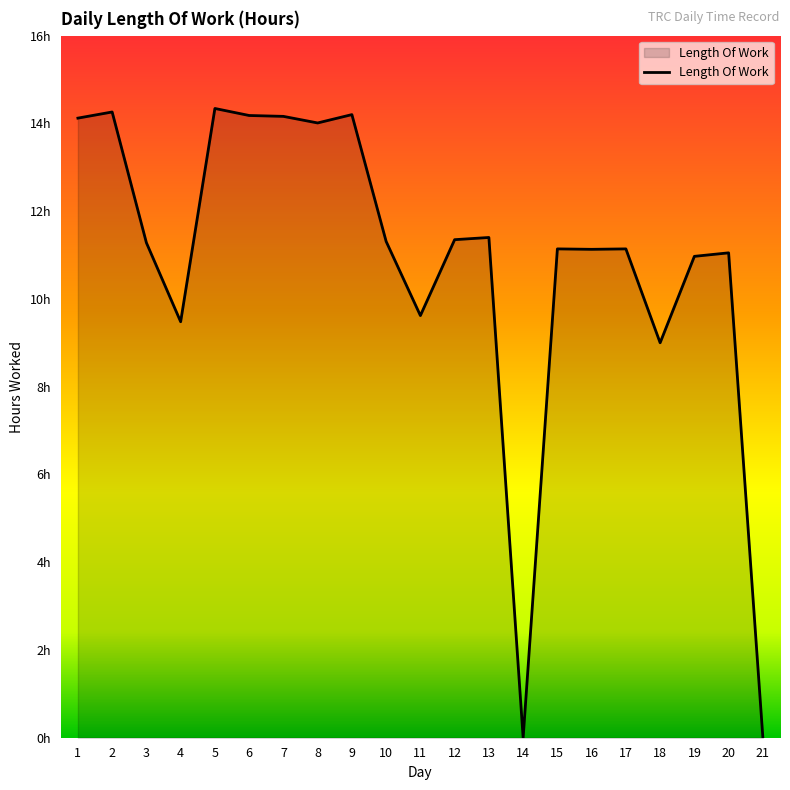

What is the difference between the maximum and minimum values?

14.3